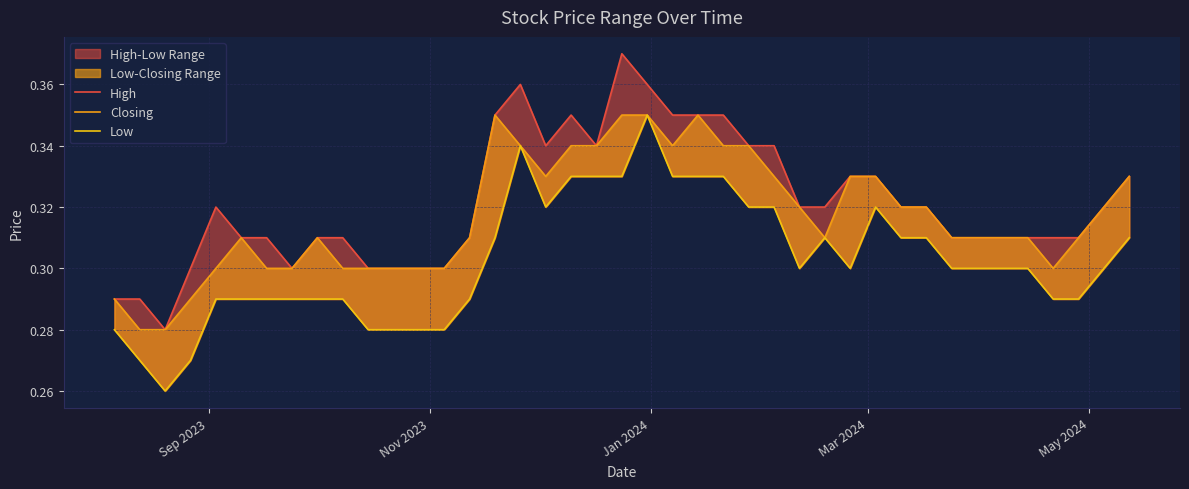

Is the value of Closing at 18 greater than the value of High at Mar 2024?

Yes